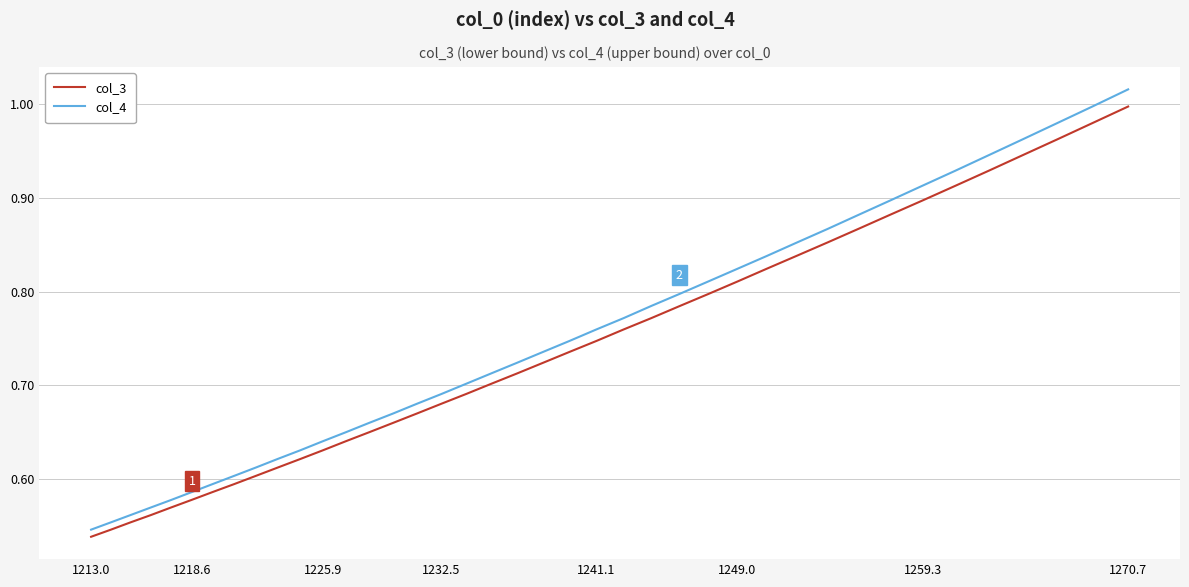

Count the number of categories in the chart.

40